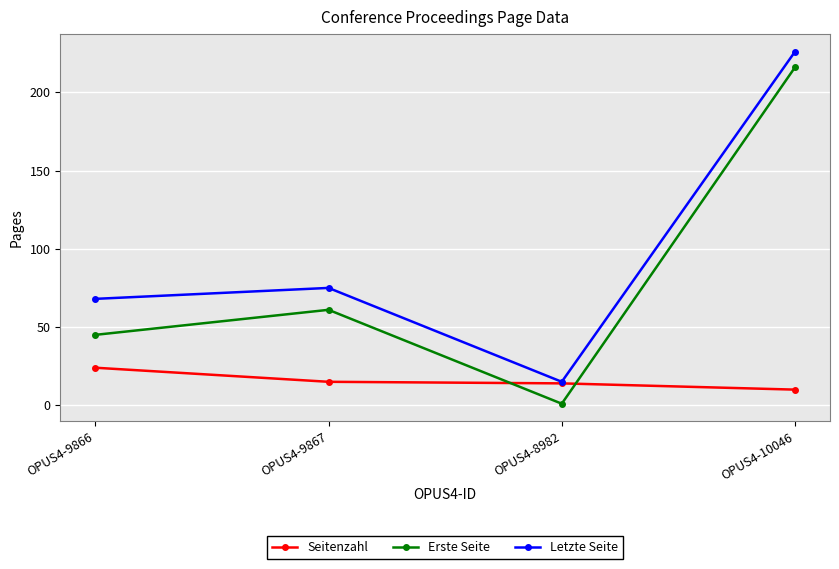

Reading right to left, transcribe all the data shown in this chart.

Seitenzahl: OPUS4-10046=10	OPUS4-8982=14	OPUS4-9867=15	OPUS4-9866=24
Erste Seite: OPUS4-10046=216	OPUS4-8982=1	OPUS4-9867=61	OPUS4-9866=45
Letzte Seite: OPUS4-10046=226	OPUS4-8982=15	OPUS4-9867=75	OPUS4-9866=68